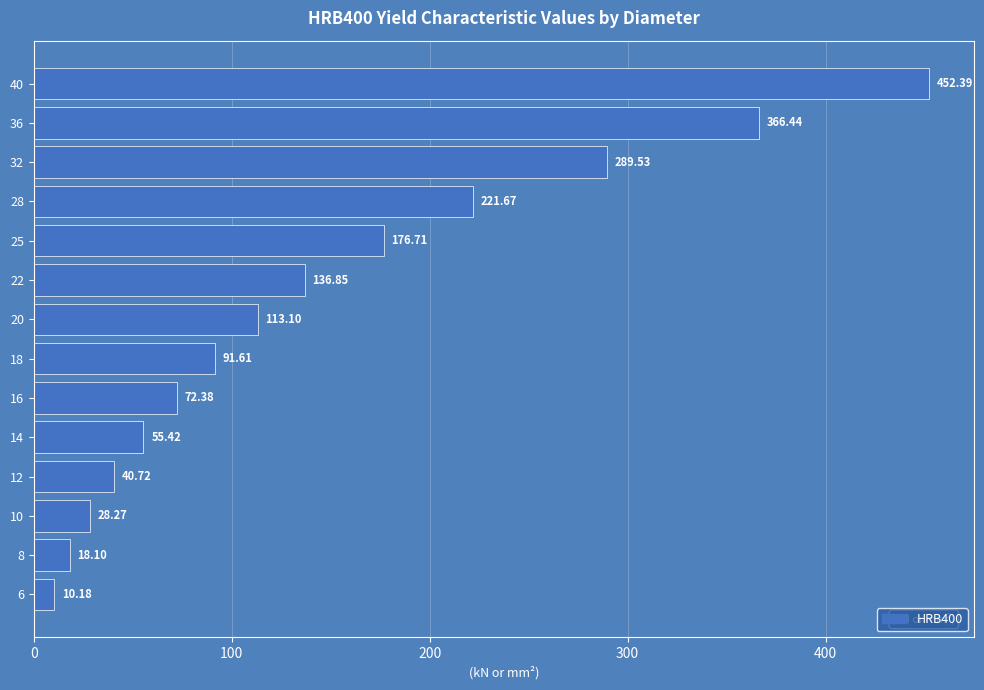

List the labels in order of value, smallest first.

6, 8, 10, 12, 14, 16, 18, 20, 22, 25, 28, 32, 36, 40